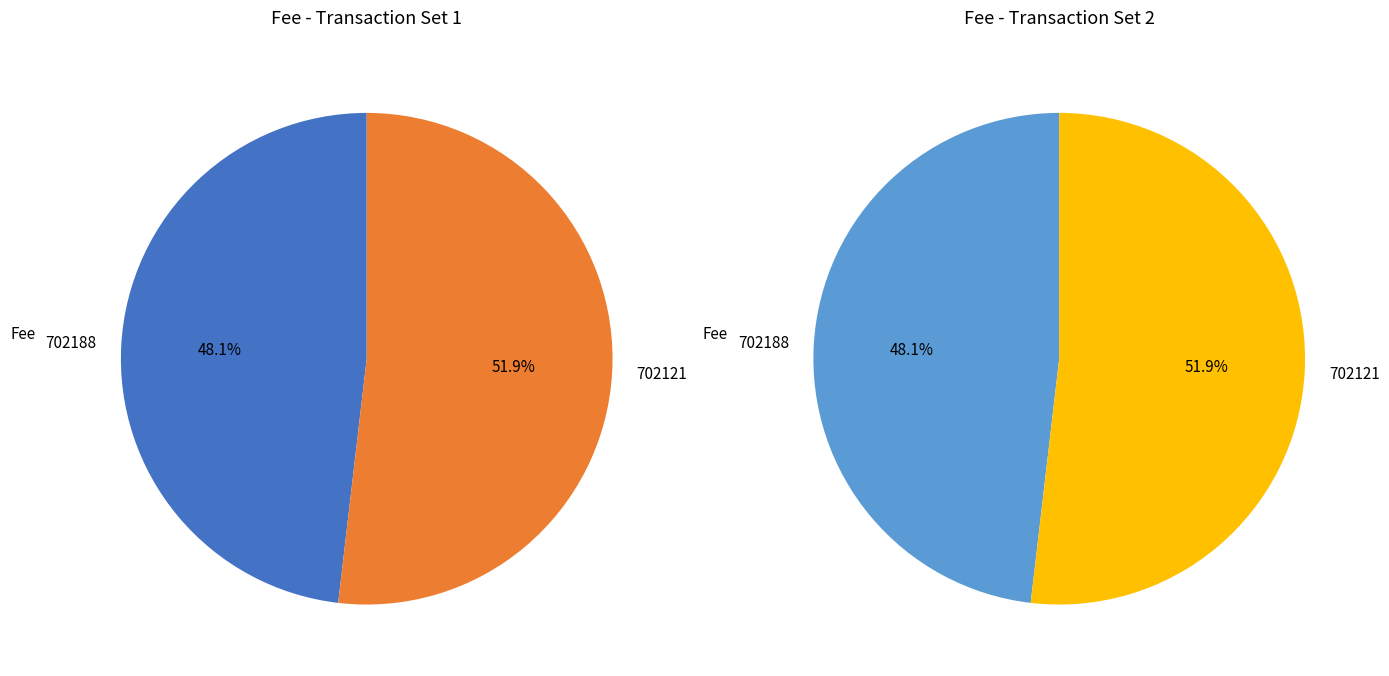

Combined, what portion of the pie is 702121 and 702188?

100.0%